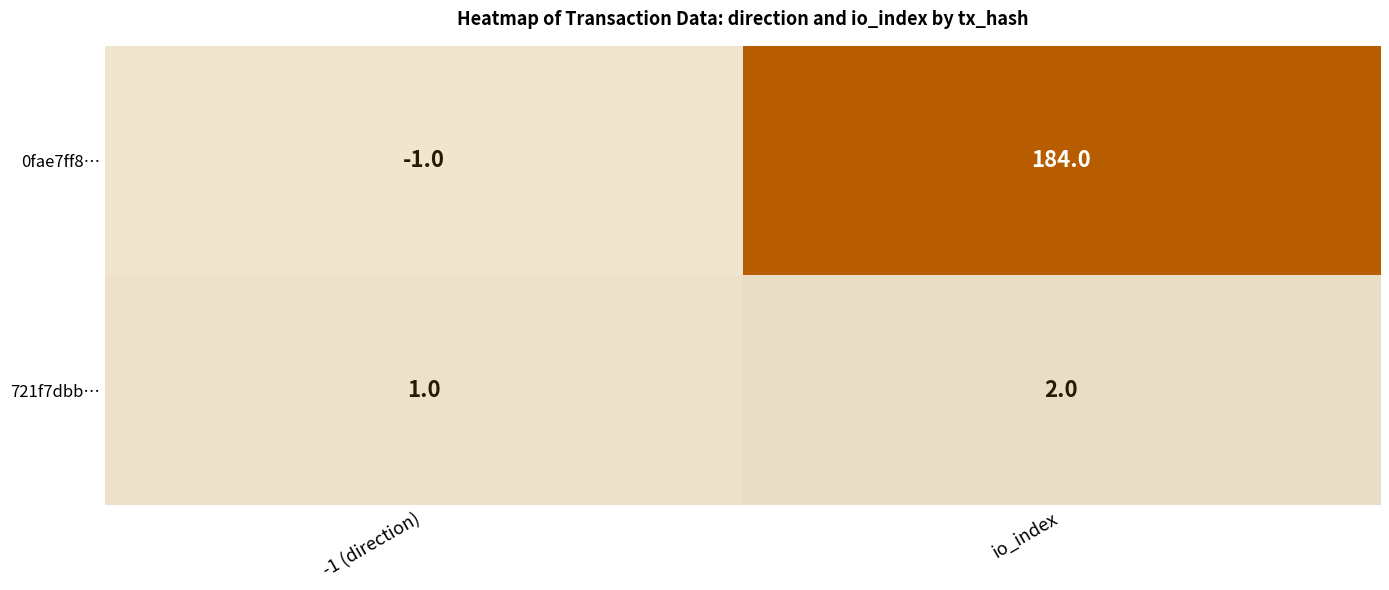

Reading right to left, transcribe all the data shown in this chart.

0fae7ff8…: 184	-1
721f7dbb…: 2	1